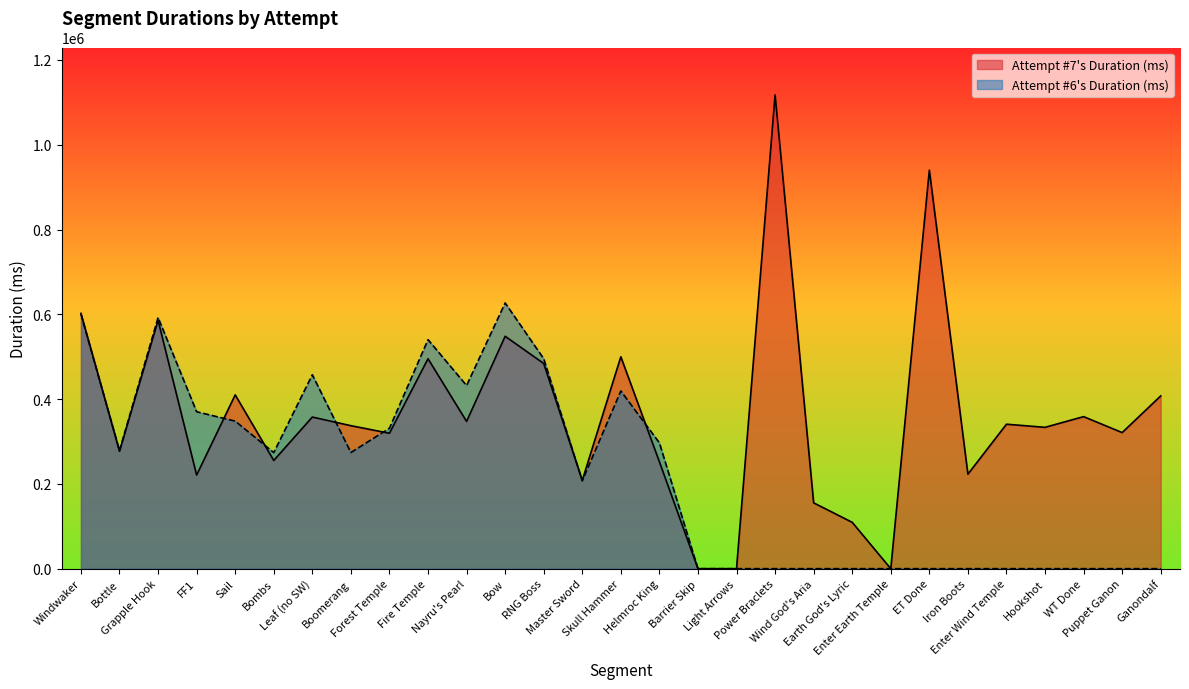

Read the Attempt #6's Duration (ms) value at FF1.

370171